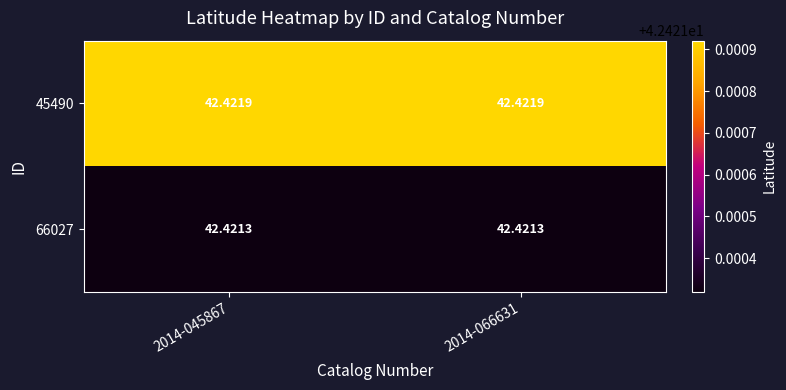

How many distinct data groups are displayed?

2